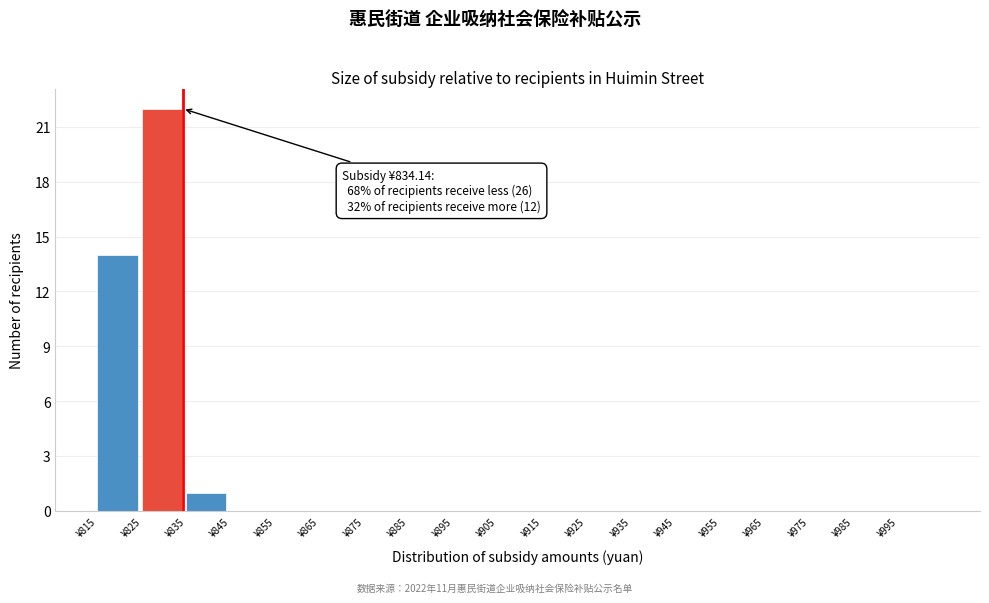

Which range on the x-axis has the tallest bar?

825 to 835